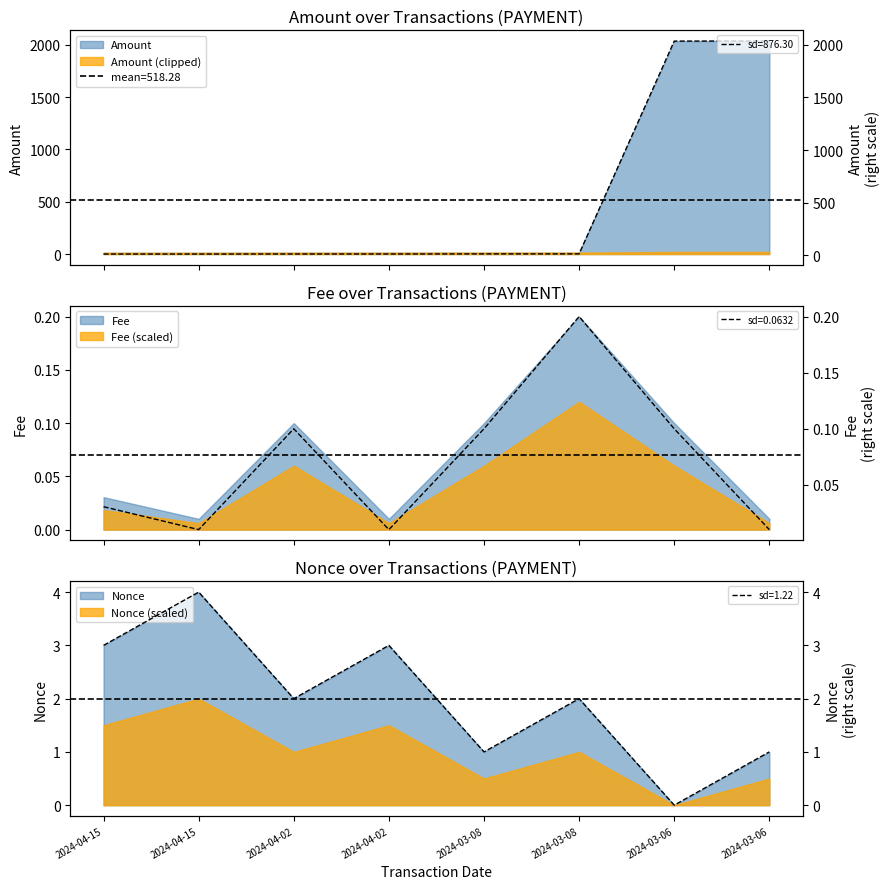

Count the number of data series in this chart.

3